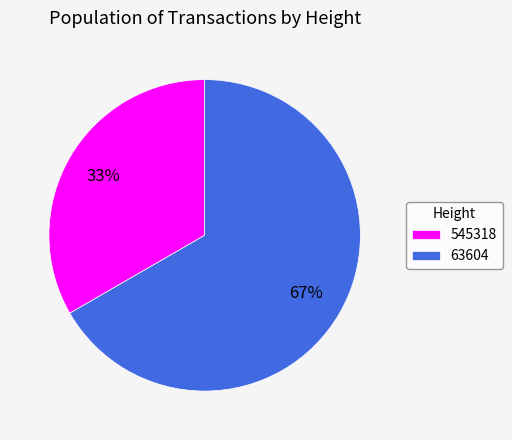

Which slice represents more than half of the pie?

63604